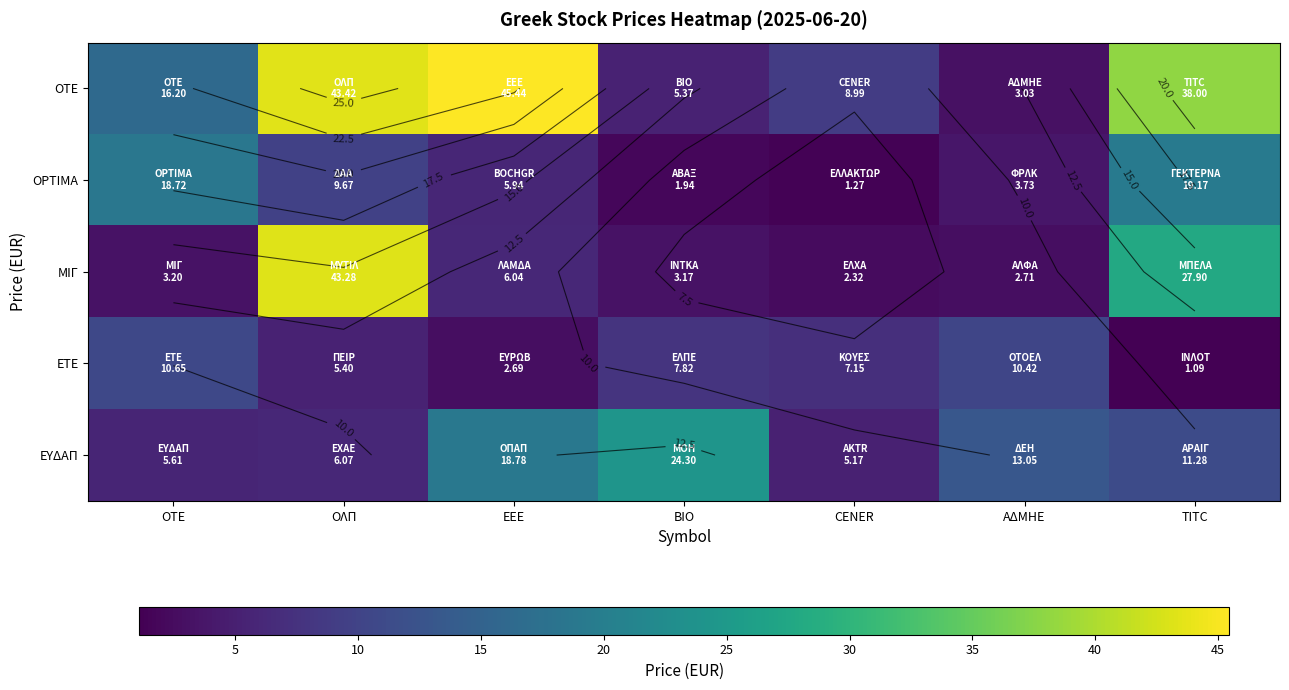

Rank the series by their maximum value, from highest to lowest.

ΟΤΕ, ΜΙΓ, ΕΥΔΑΠ, OPTIMA, ΕΤΕ